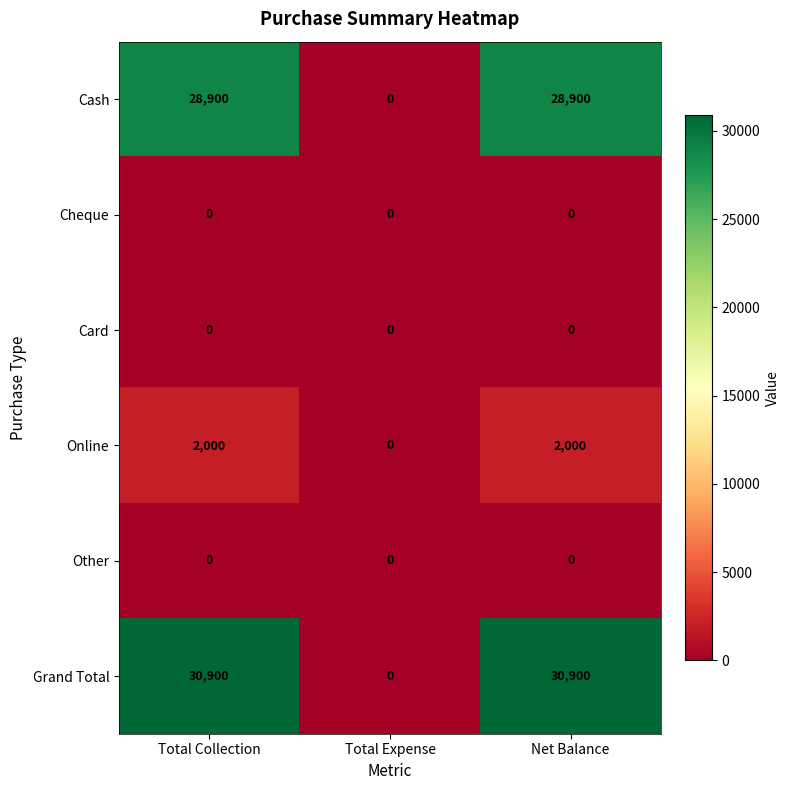

What is the difference between the highest and lowest values at Net Balance?

30900